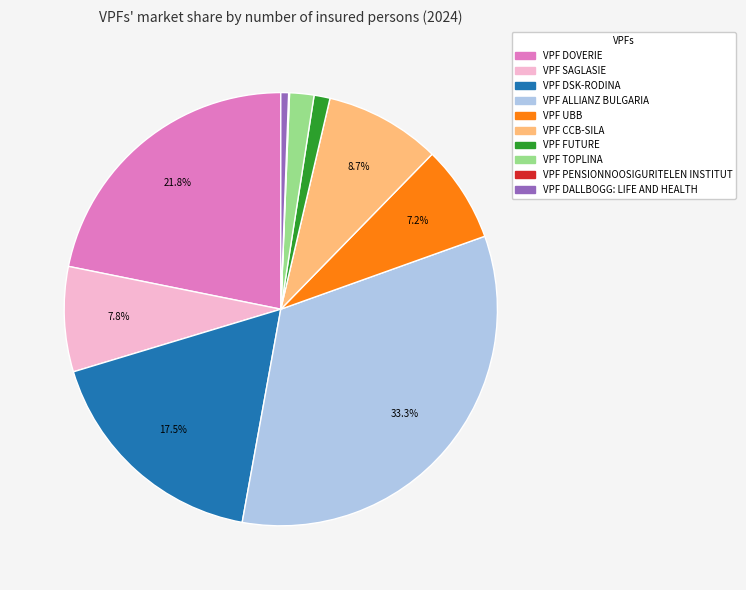

Which has a higher value, VPF FUTURE or VPF ALLIANZ BULGARIA?

VPF ALLIANZ BULGARIA